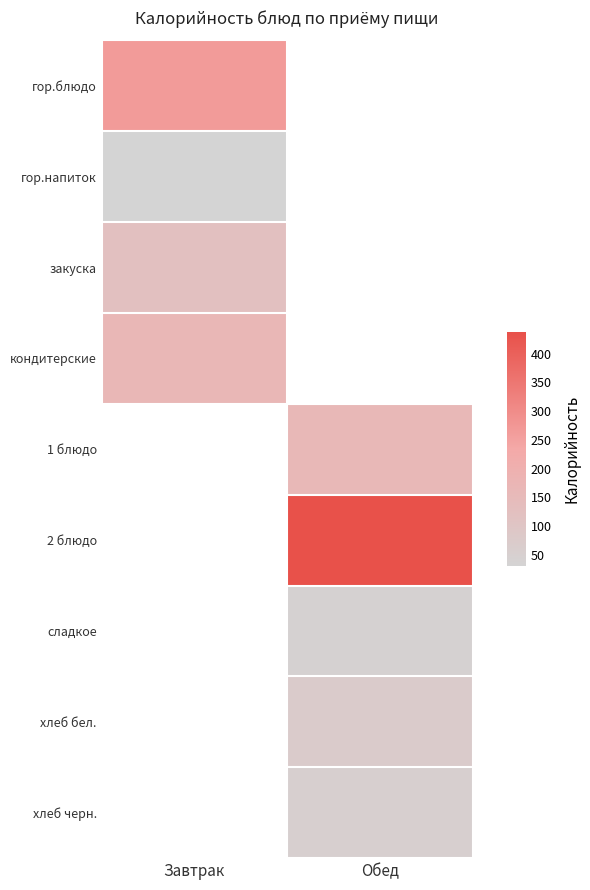

Read the гор.блюдо value at Завтрак.

264.4